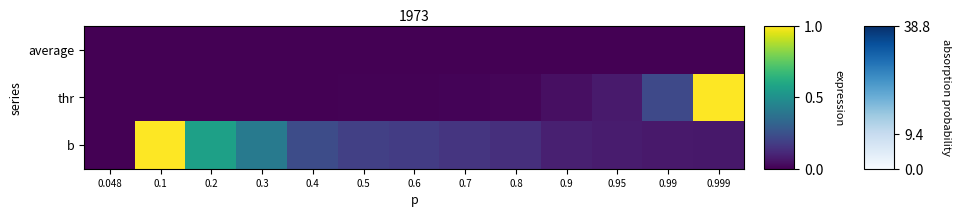

At which category does the chart reach its minimum across all series?

0.048